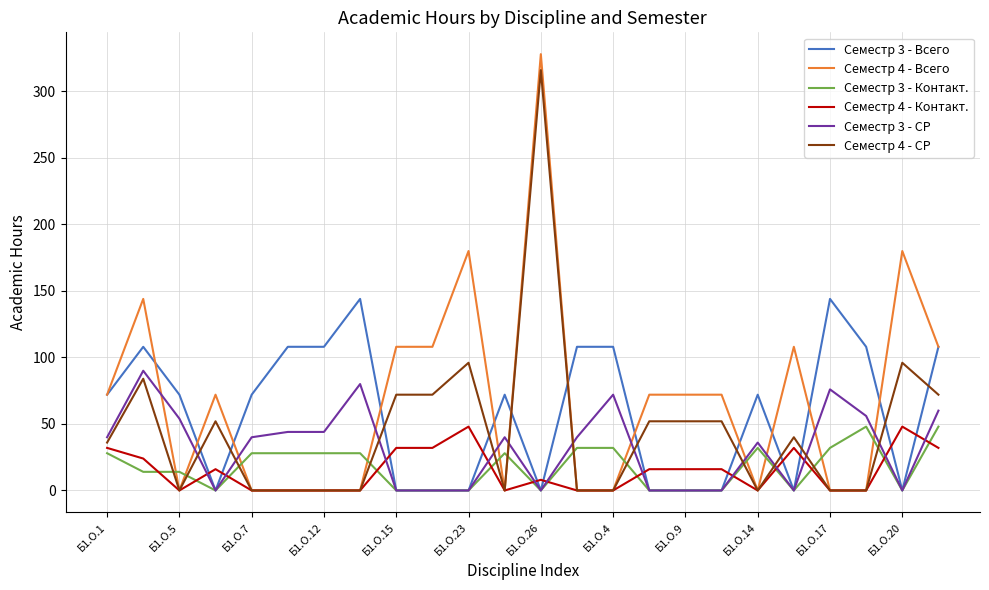

True or false: Семестр 3 - СР and Семестр 4 - Контакт. cross at least once.

True